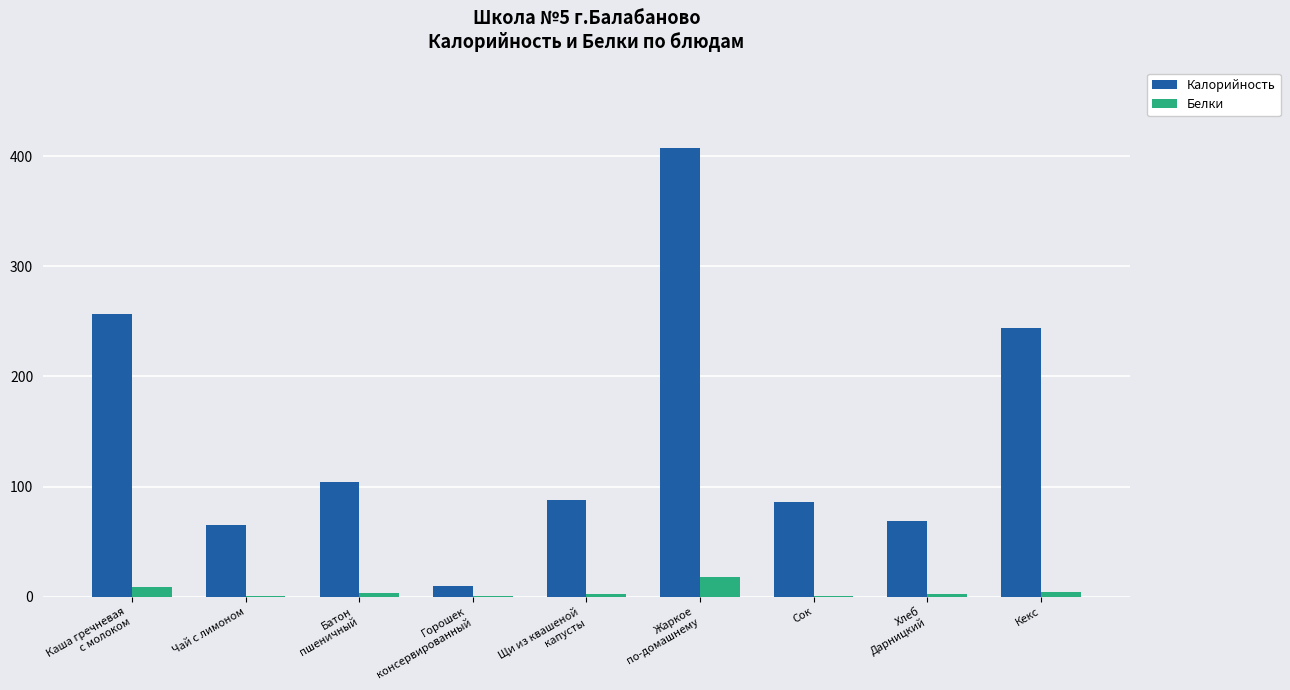

At which category is the sum across all series the highest?

Жаркое
по-домашнему